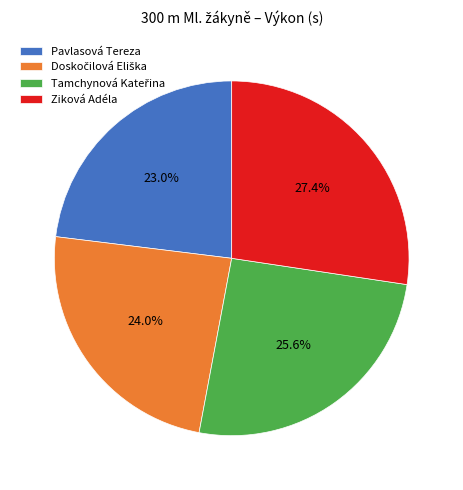

What is the smallest slice in the pie chart?

Pavlasová Tereza